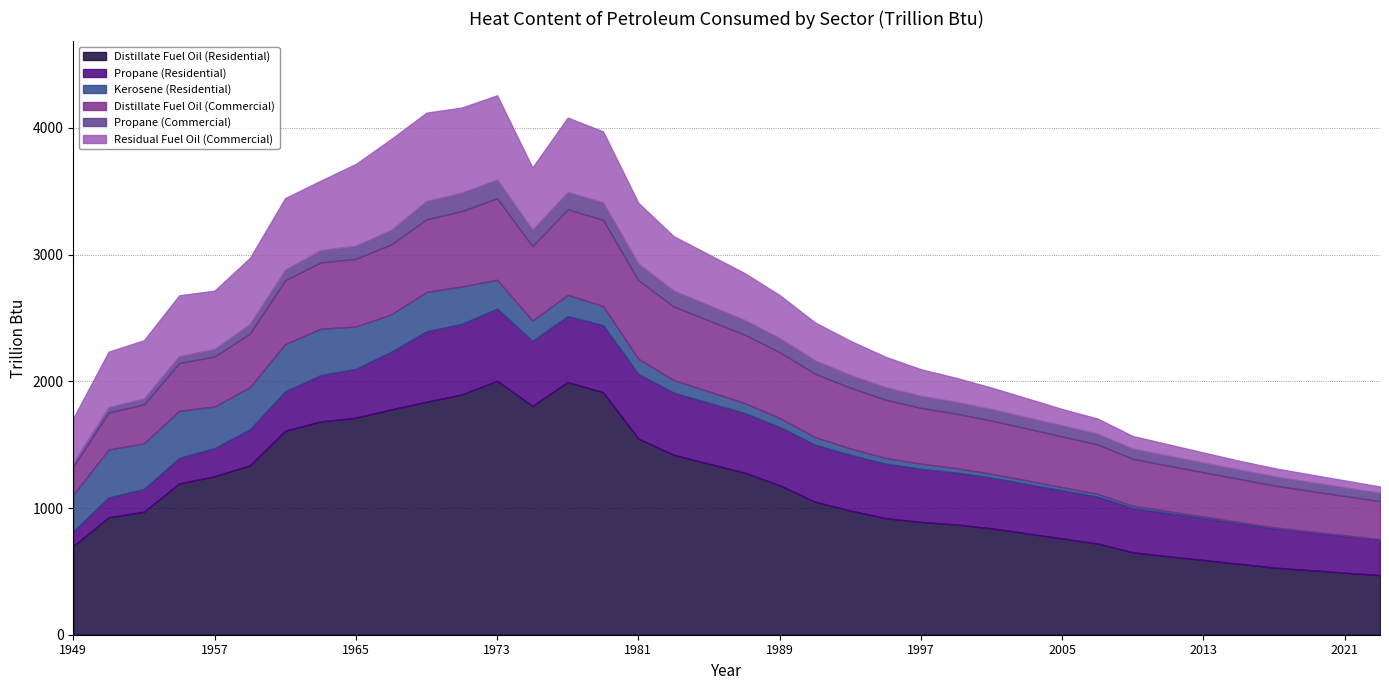

What is the maximum value shown in the chart?

2003.3